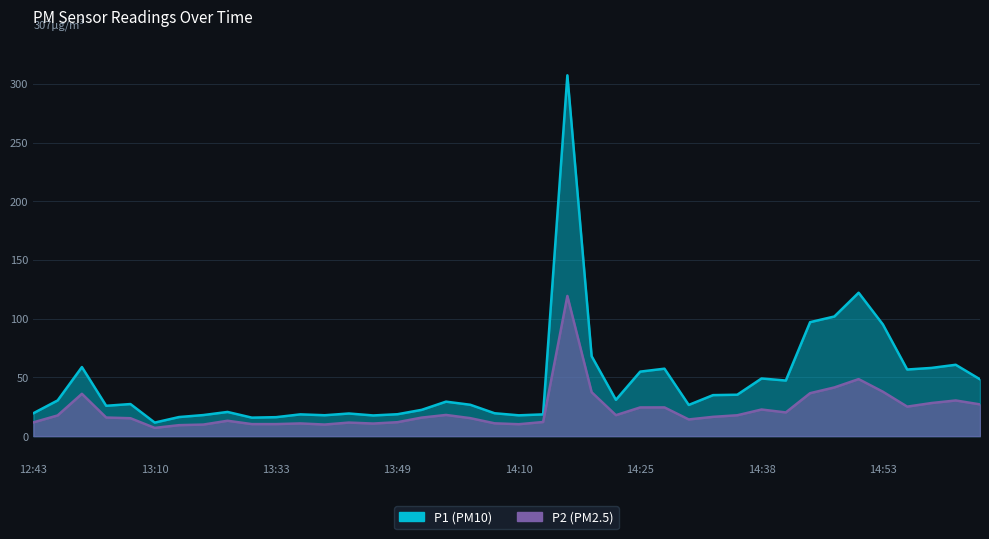

In P2, how many points are lower than both neighbors (excluding endpoints)?

8